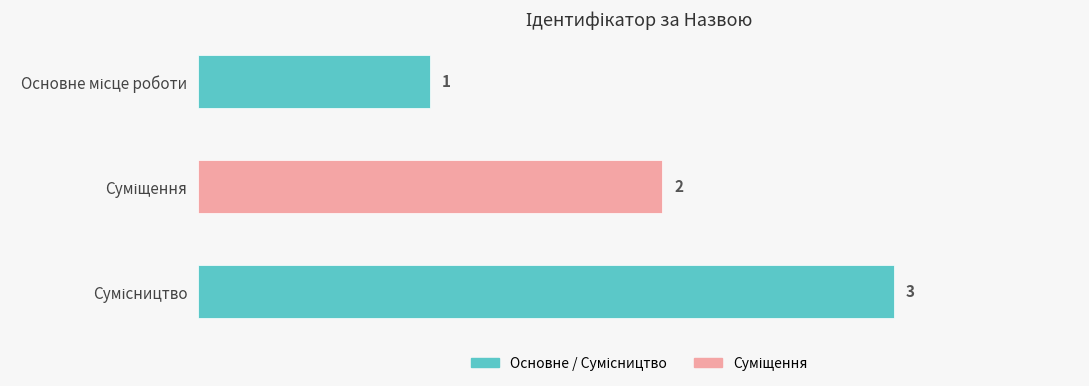

How many data points does each series have?

3